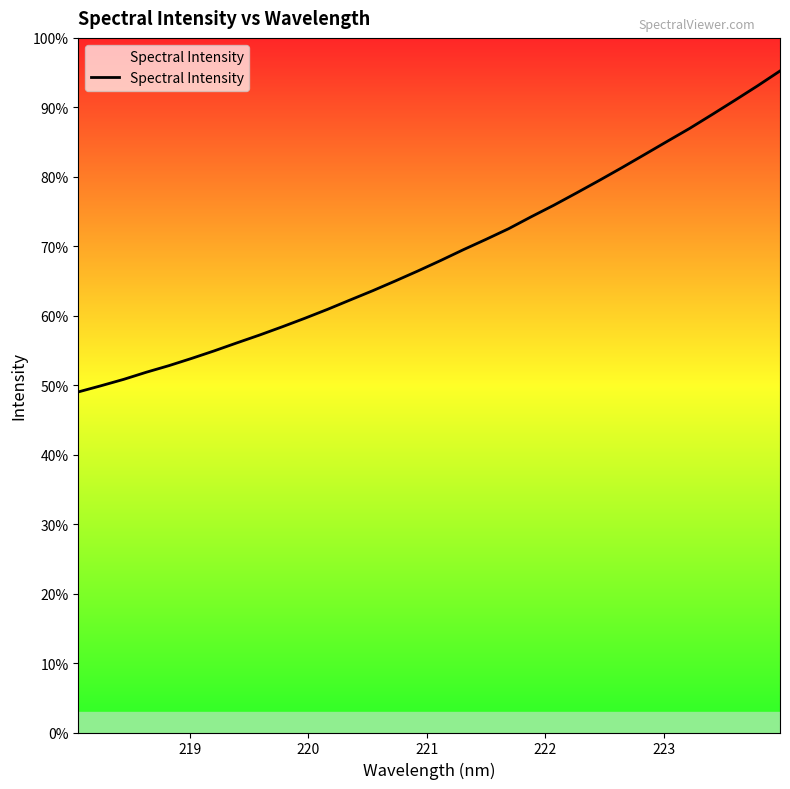

True or false: the data has more than 1 interior local peaks.

False